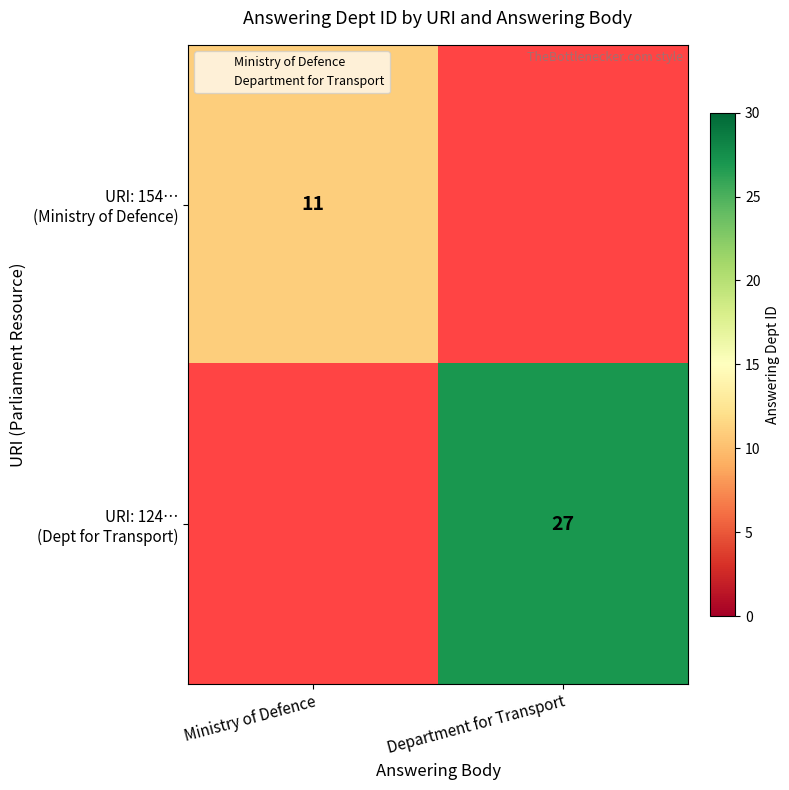

Is the value of URI: 124… (Dept for Transport) at Ministry of Defence greater than the value of URI: 154… (Ministry of Defence) at Department for Transport?

No